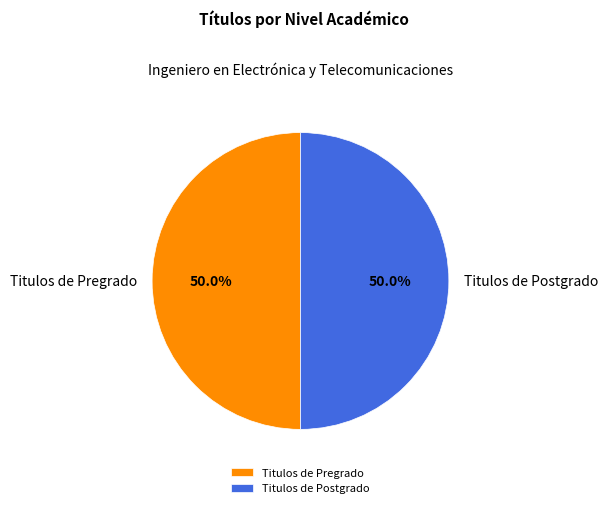

Combined, do Titulos de Pregrado and Titulos de Postgrado account for over 50%?

Yes